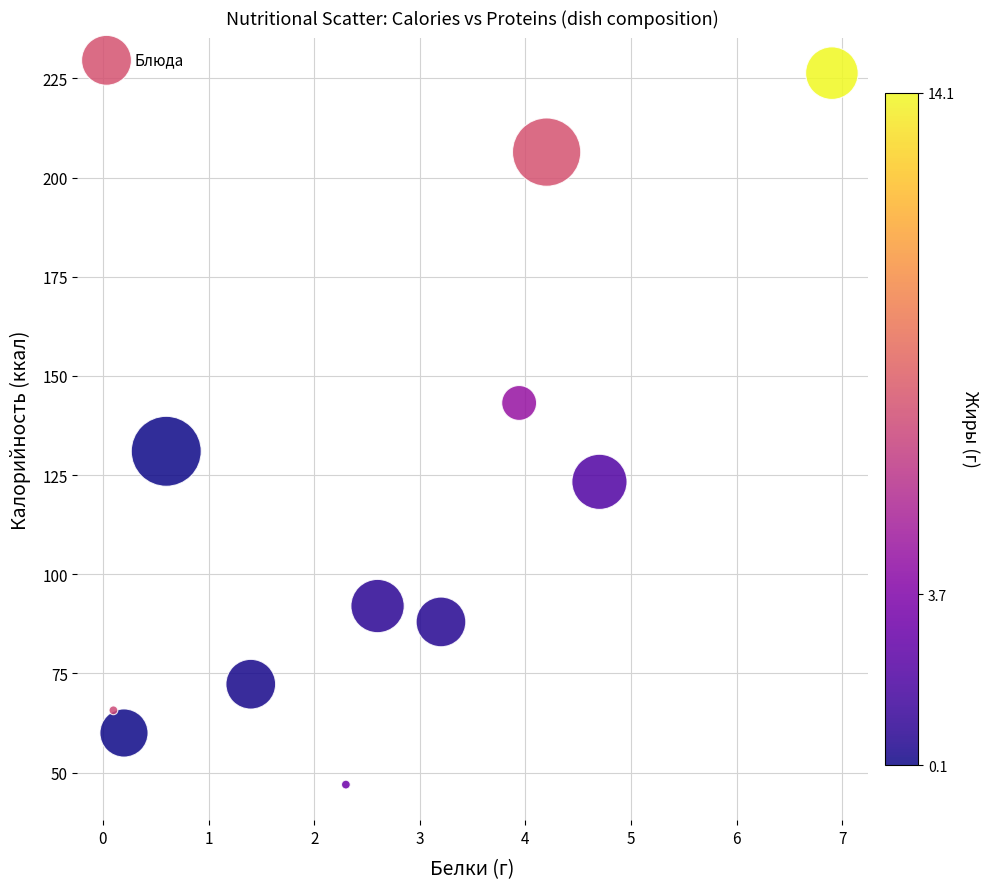

What is the range of Y values (max minus min)?

179.3